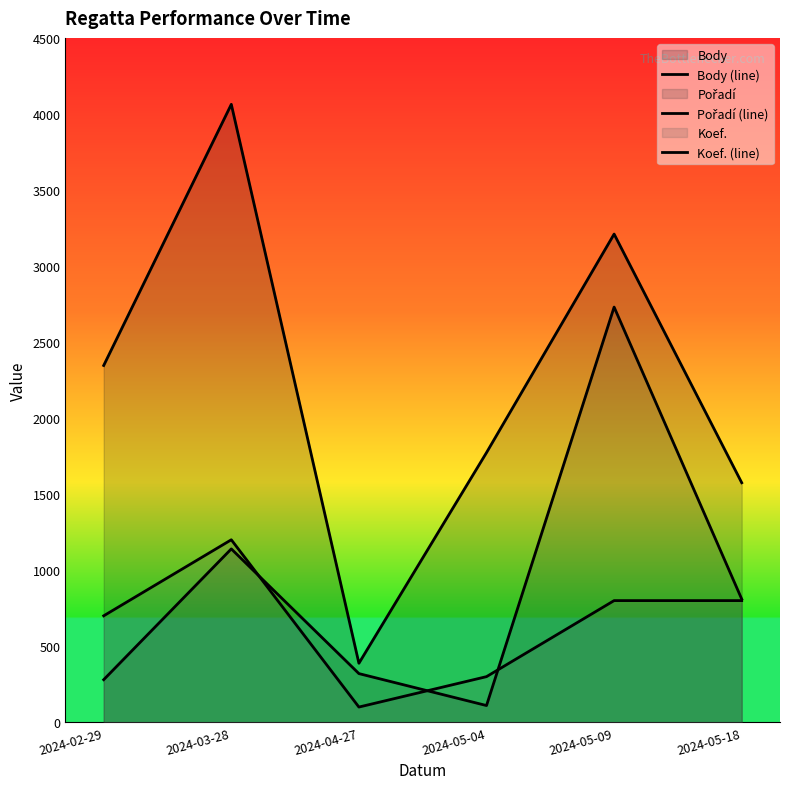

Which series changed the most between 2024-03-28 and 2024-05-18?

Body (line)